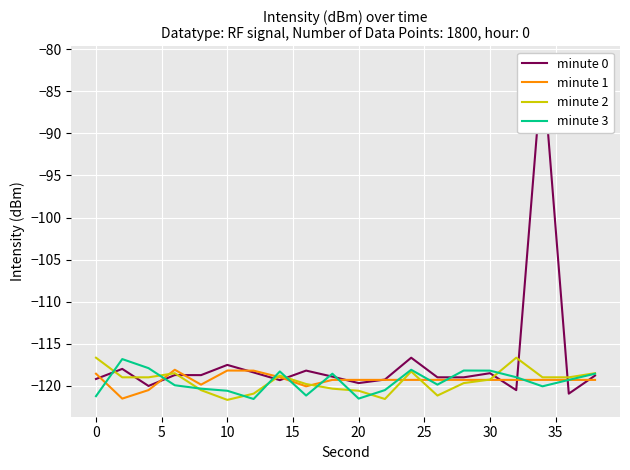

Rank the series by their maximum value, from highest to lowest.

minute 0, minute 2, minute 3, minute 1